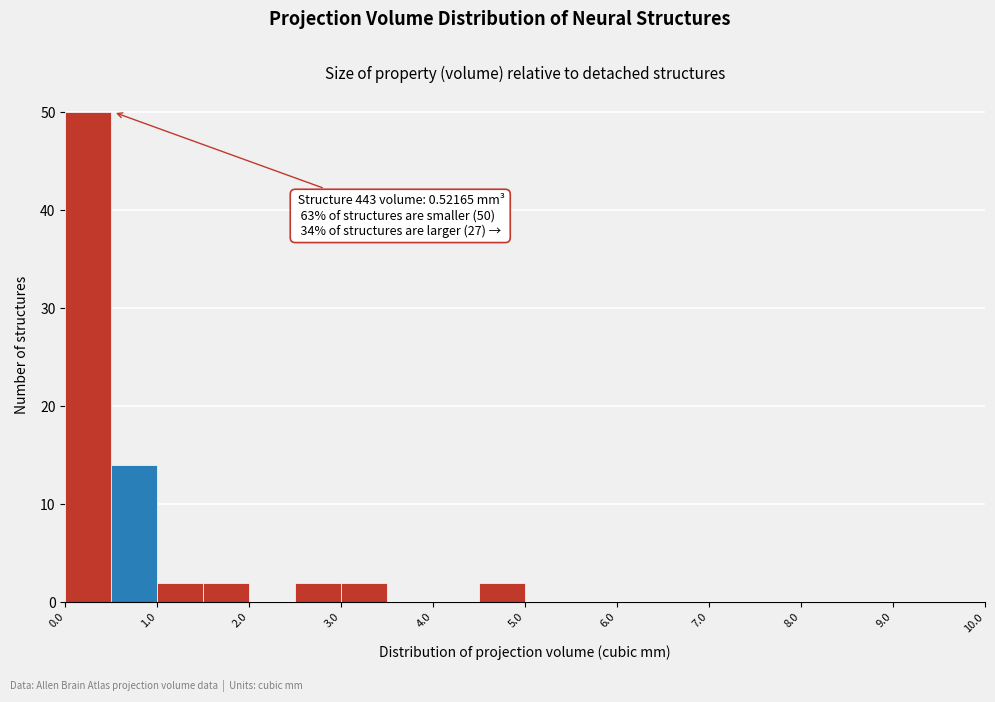

Which range on the x-axis has the tallest bar?

0.0 to 0.5